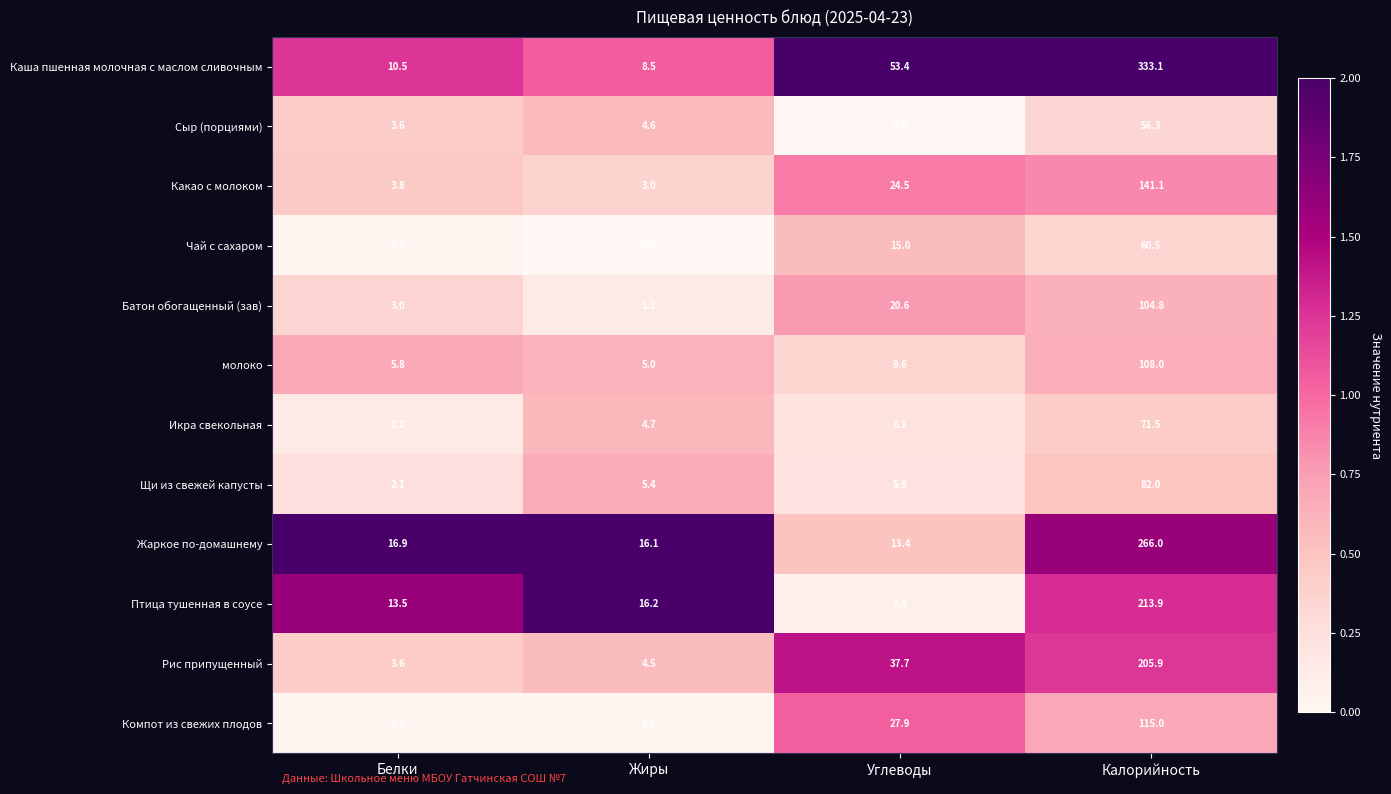

What is the total value across all series at Углеводы?

216.5